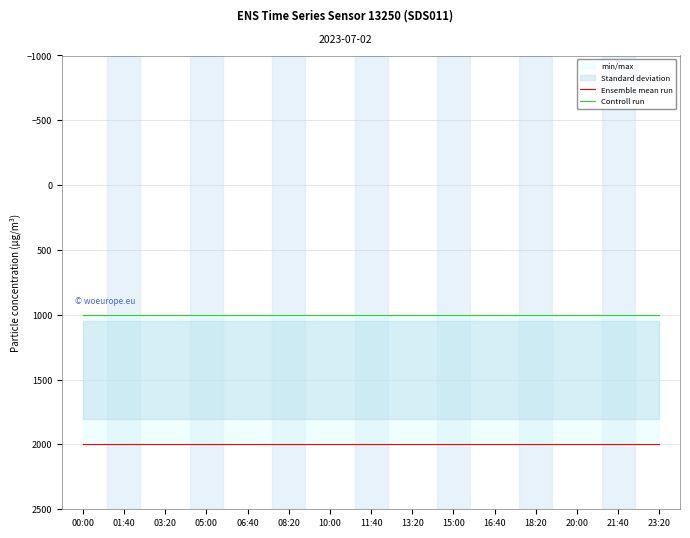

At how many categories does at least one series exceed 1514?

15